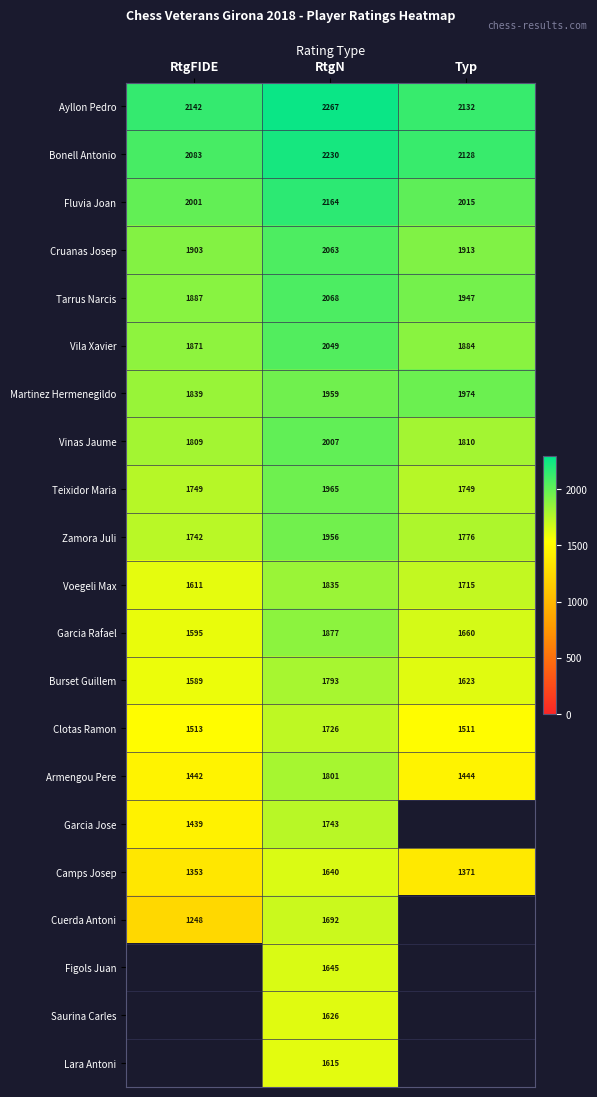

Is it true that Clotas Ramon equals 1511 at Typ?

True